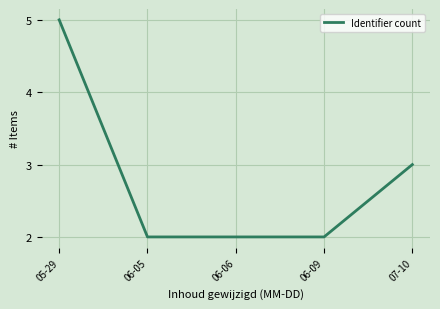

What is the difference between the values at 06-06 and 05-29?

3